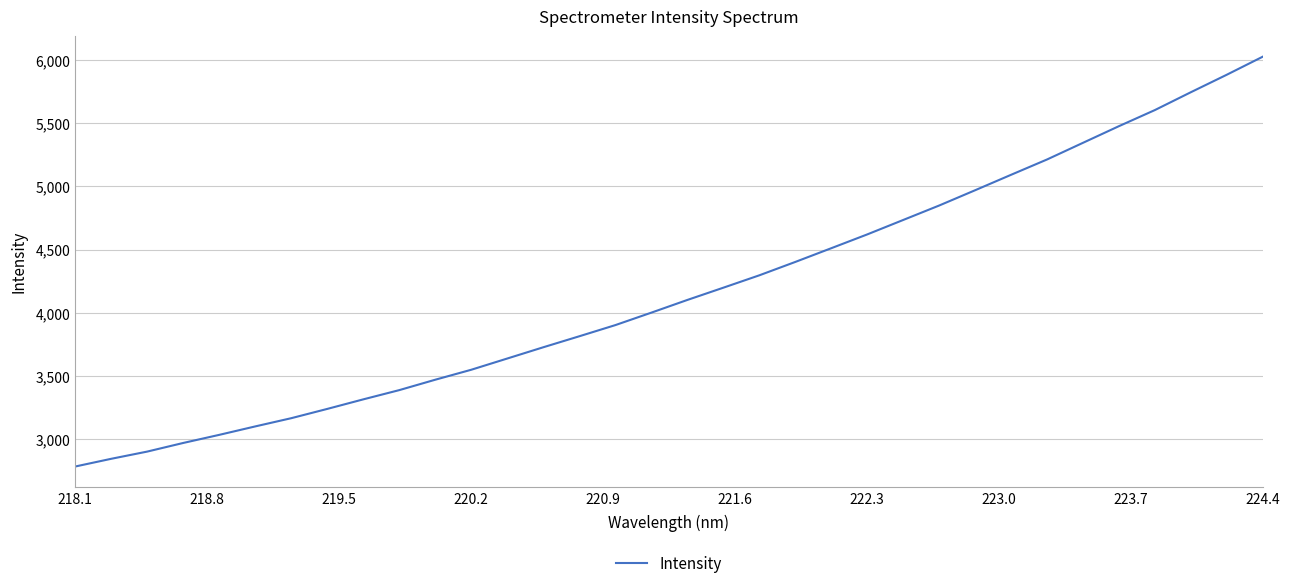

What is the smallest value displayed?

2780.8